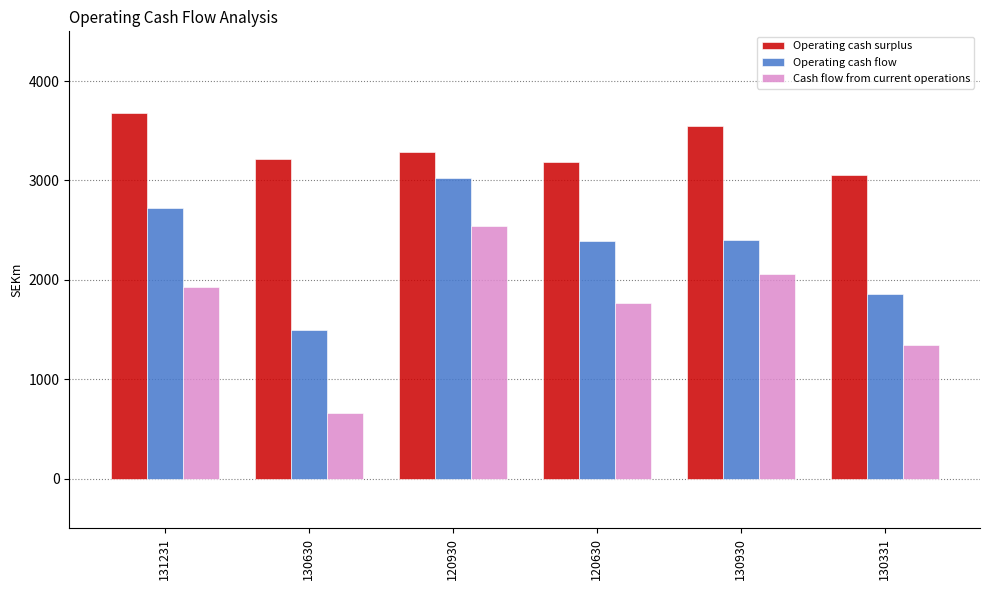

What is the maximum value shown in the chart?

3683